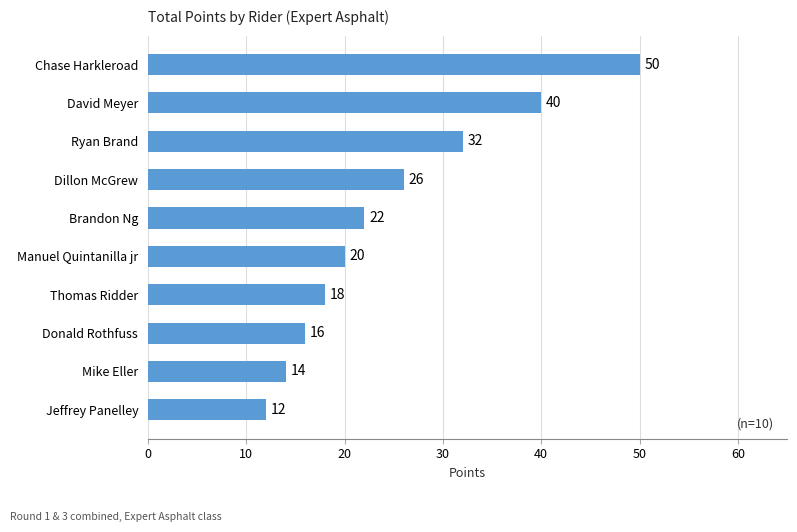

How many series are shown in this chart?

1